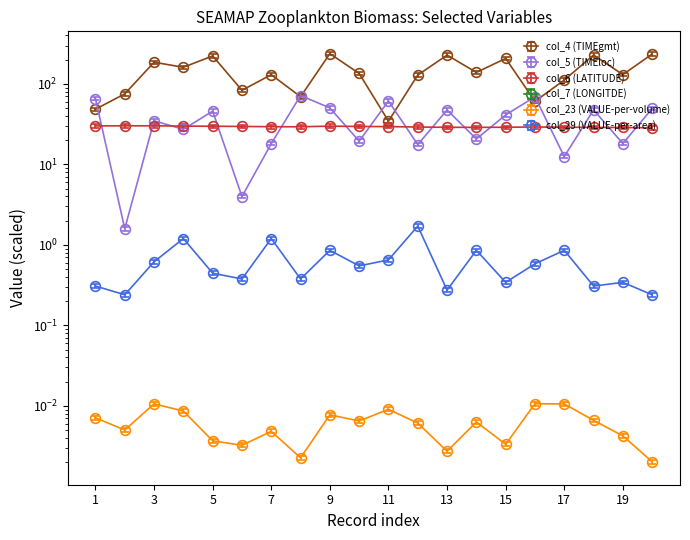

What is the difference between the maximum and minimum values in the col_5 (TIMEloc) series?

70.2